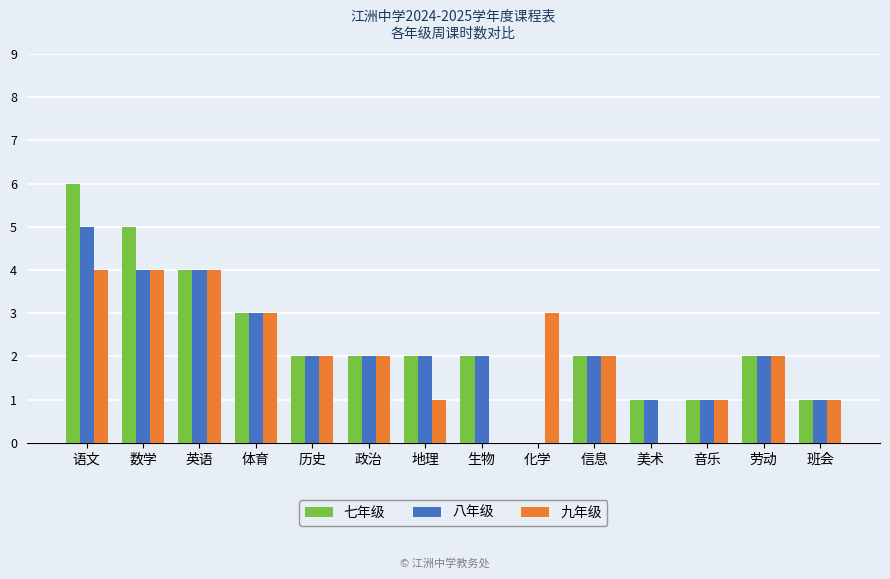

What is the maximum value shown in the chart?

6